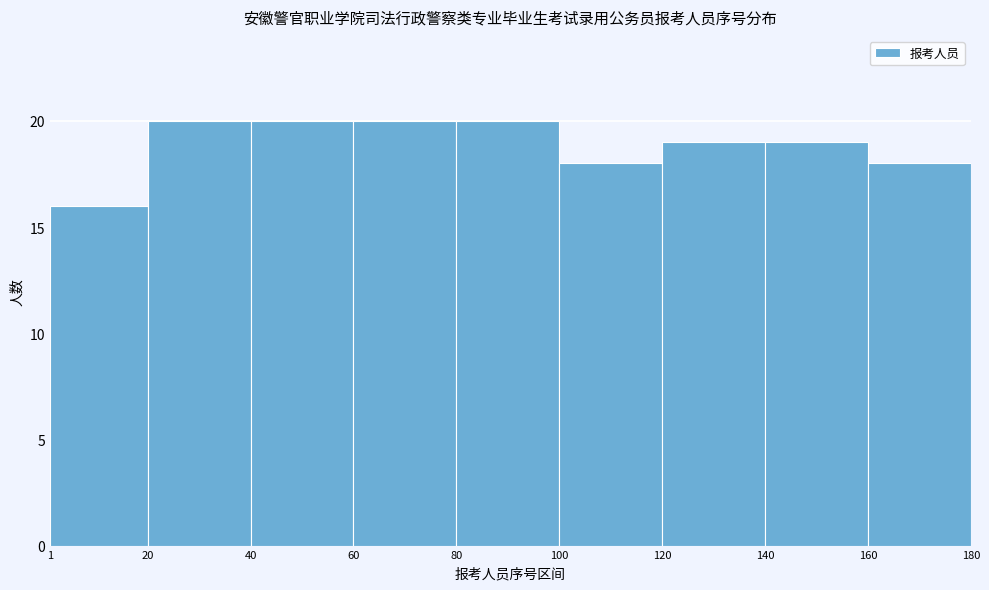

What is the height of the bar covering 120 to 140 on the x-axis? The values are not printed on the chart, so give them approximately, as read against the axis.

19